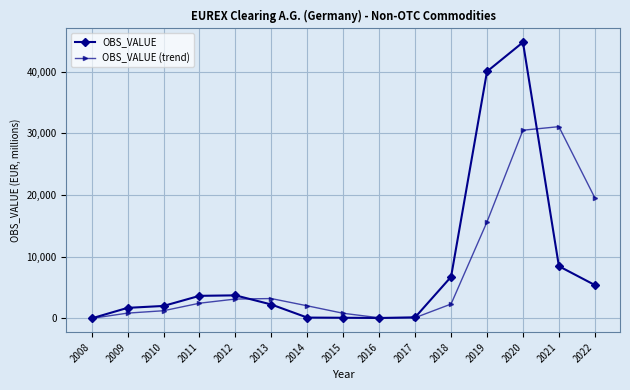

Which series changed the most between 2009 and 2016?

OBS_VALUE